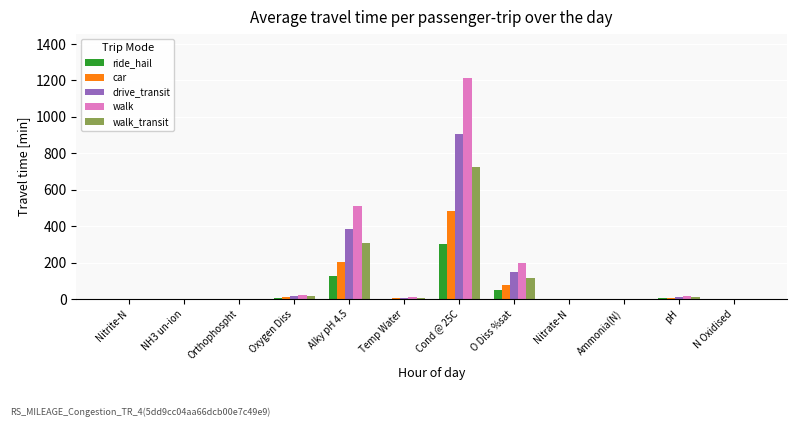

What is the difference between the drive_transit values at Cond @ 25C and NH3 un-ion?

909.0